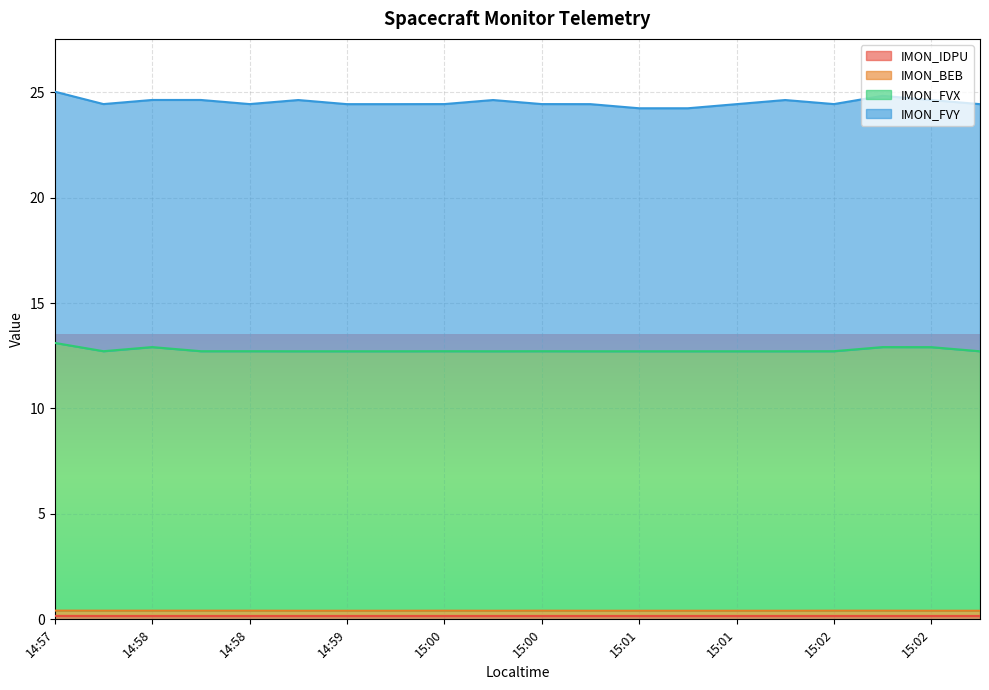

Between 14:58 and 15:00, which series saw the biggest shift?

IMON_FVX